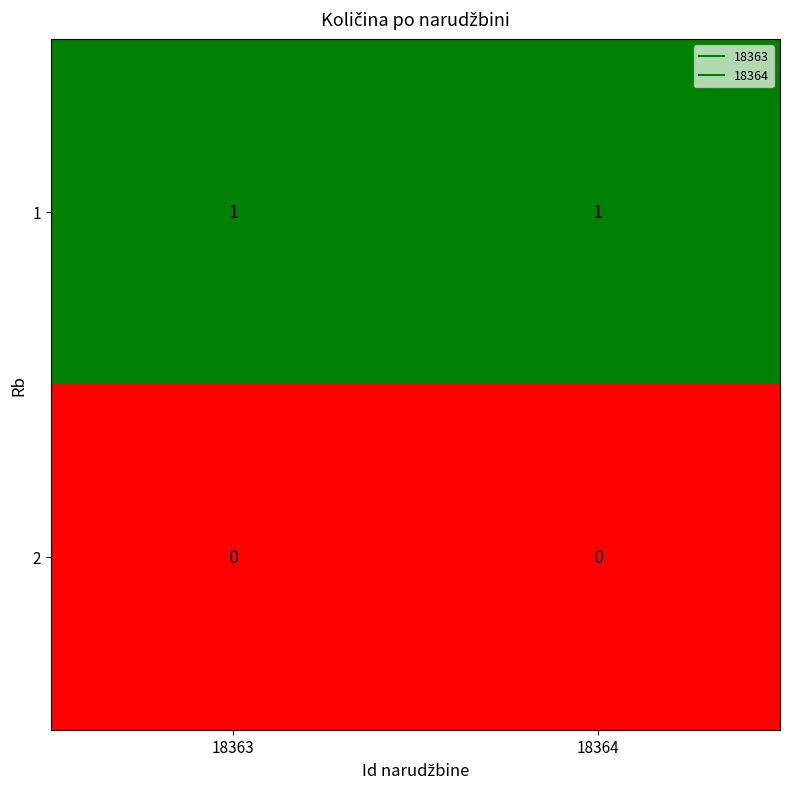

The value of 1 at 18363 is 1. True or false?

True